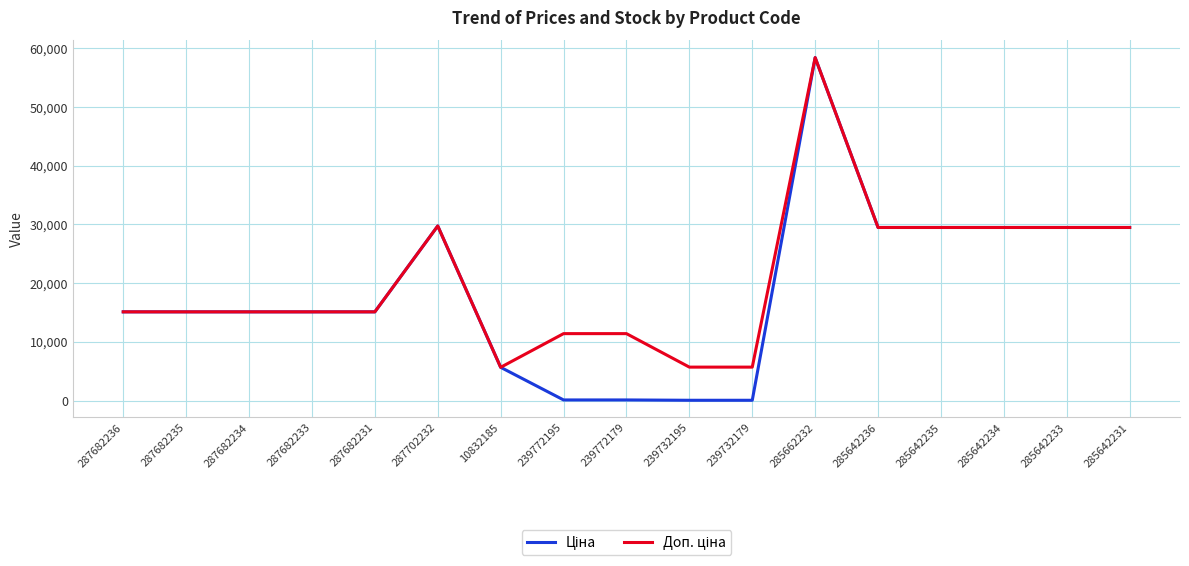

Which label corresponds to the largest value in the chart?

285662232